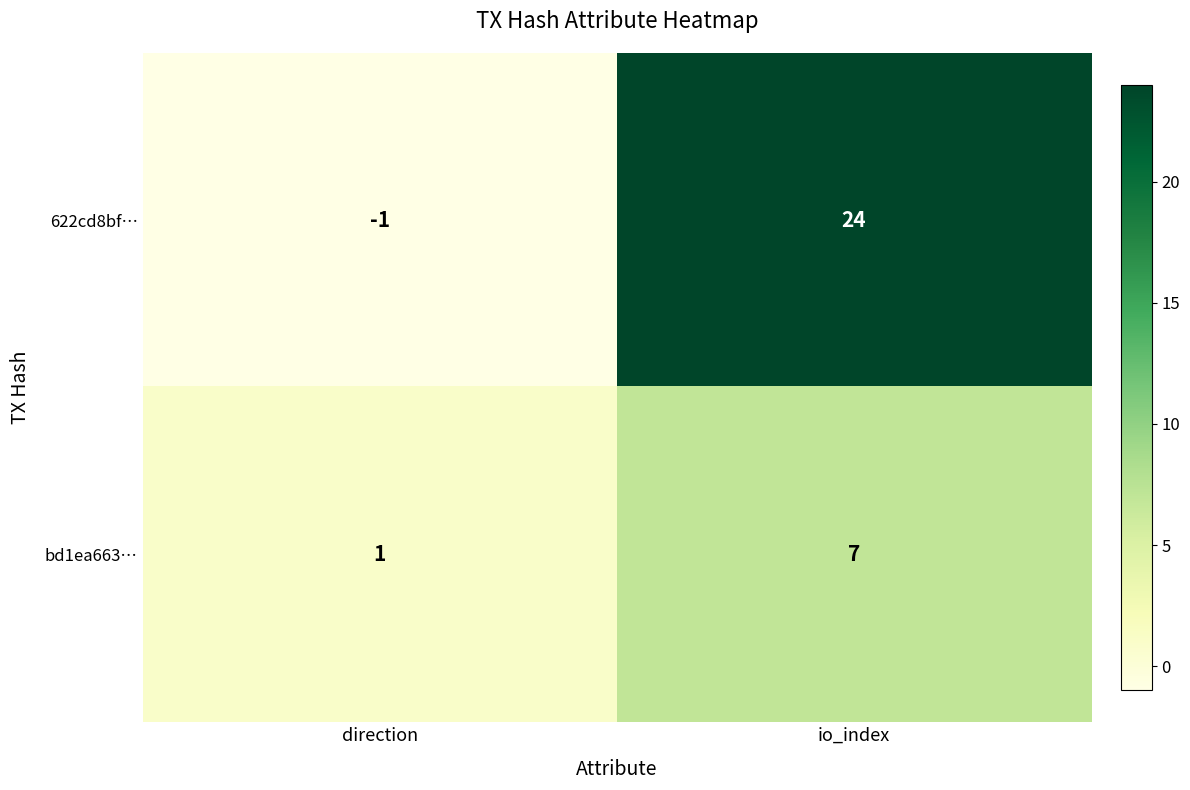

At which category is the sum across all series the highest?

io_index